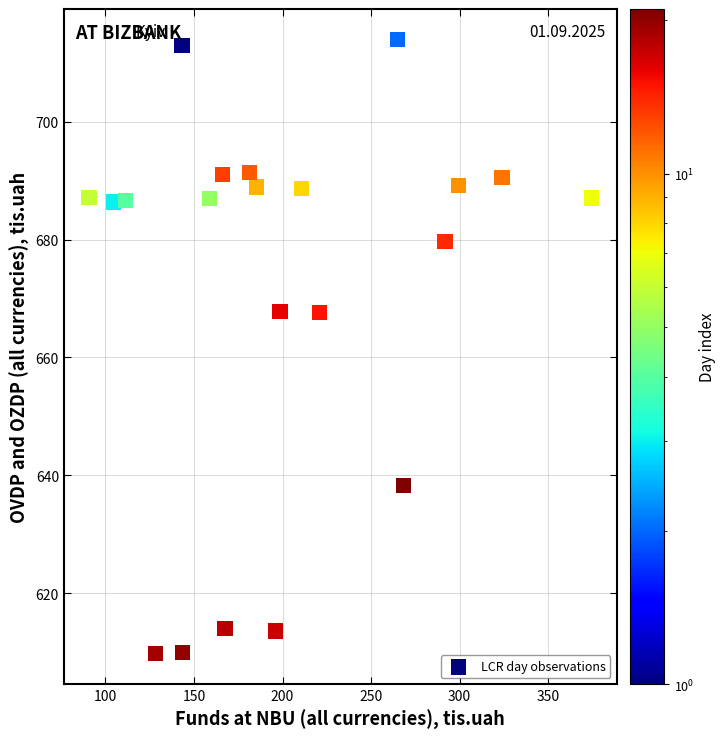

What is the range of X values (max minus min)?

283.8